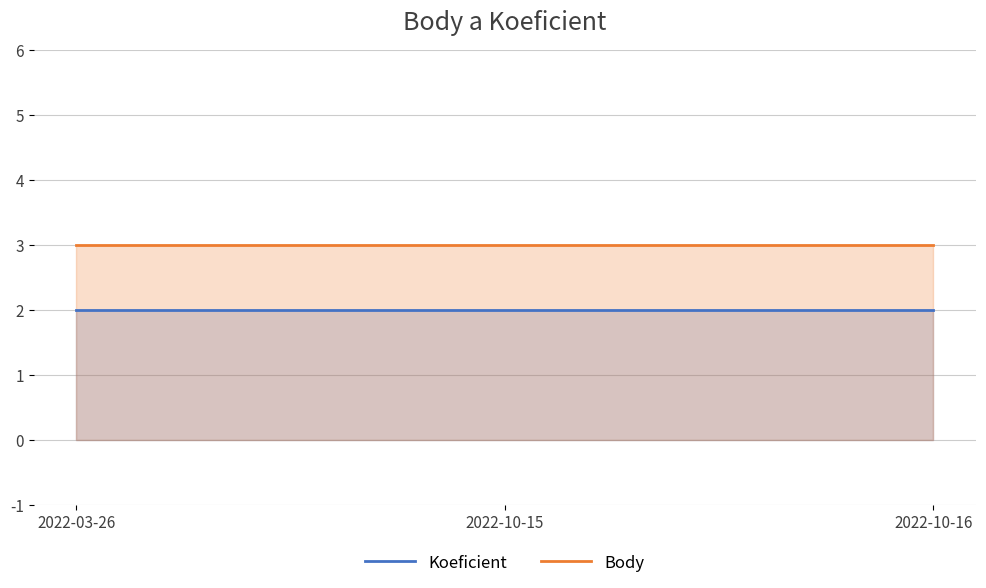

What position from the right is 2022-10-16?

1